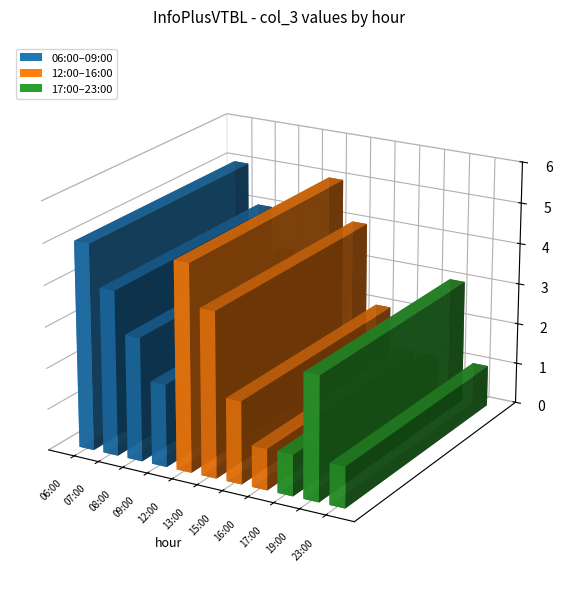

What is the sum of the values at 13:00 and 16:00?

5